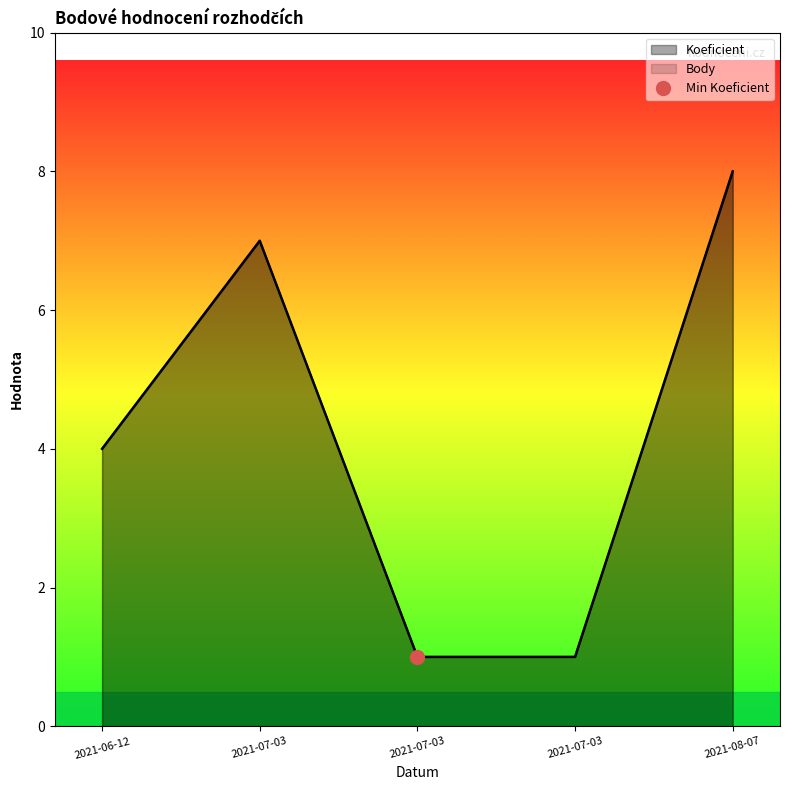

Which series has the largest range (max minus min)?

Koeficient